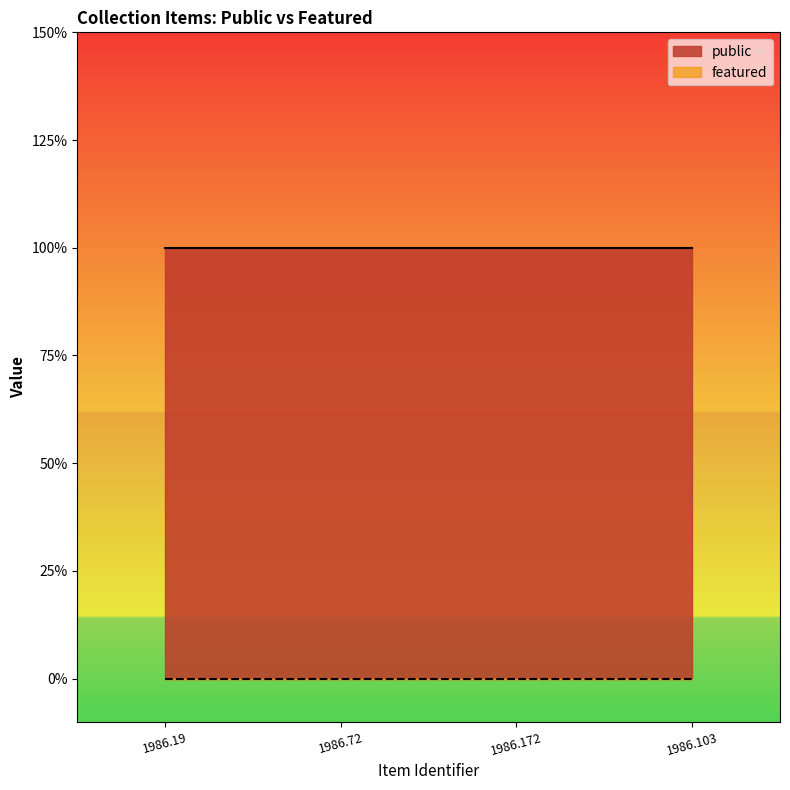

Which series changed the most between 1986.19 and 1986.72?

public